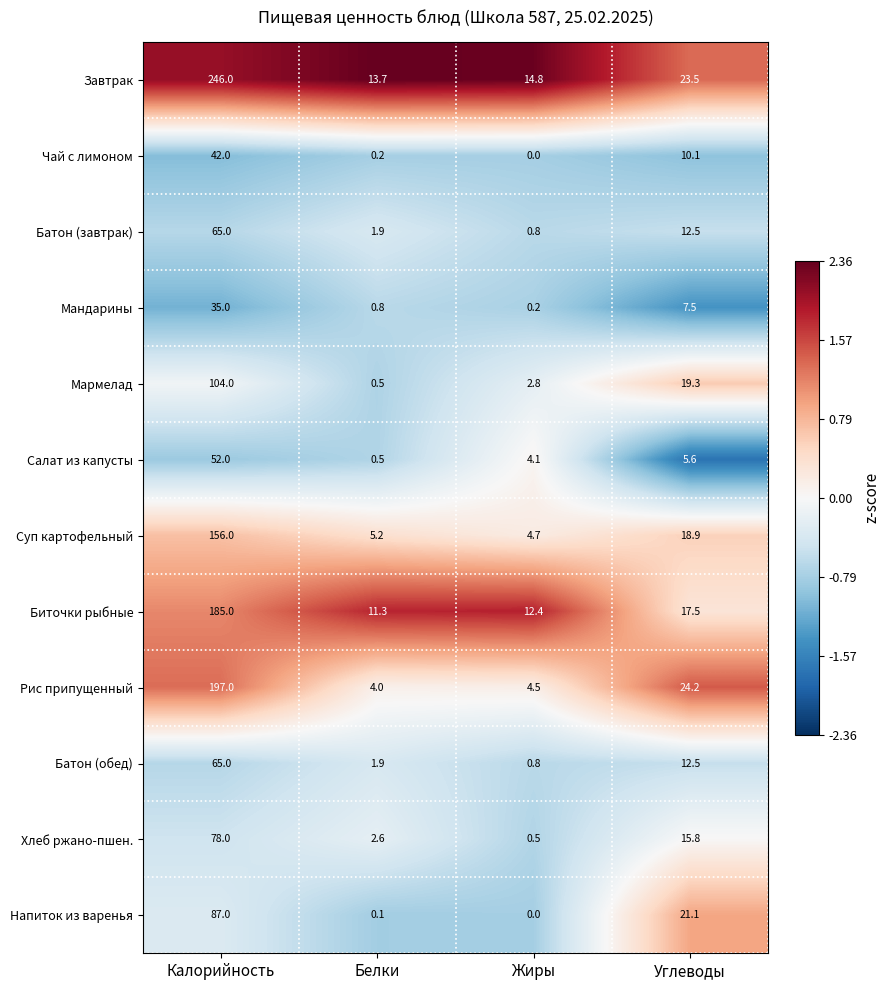

Rank the categories by Батон (обед) value from lowest to highest.

Жиры, Белки, Углеводы, Калорийность